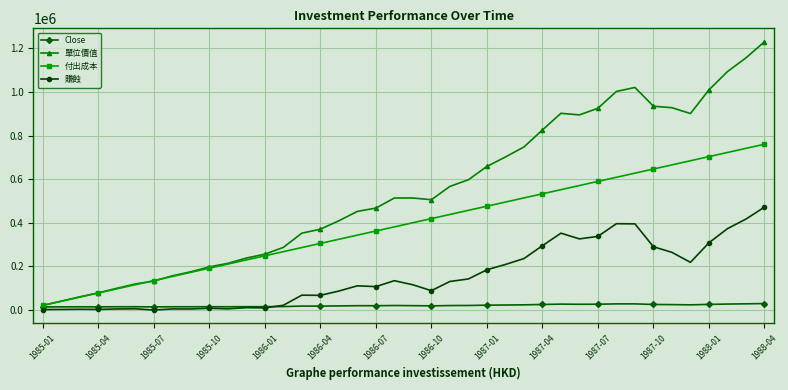

List the series in order of their overall mean, lowest first.

Close, 賺蝕, 付出成本, 單位價值